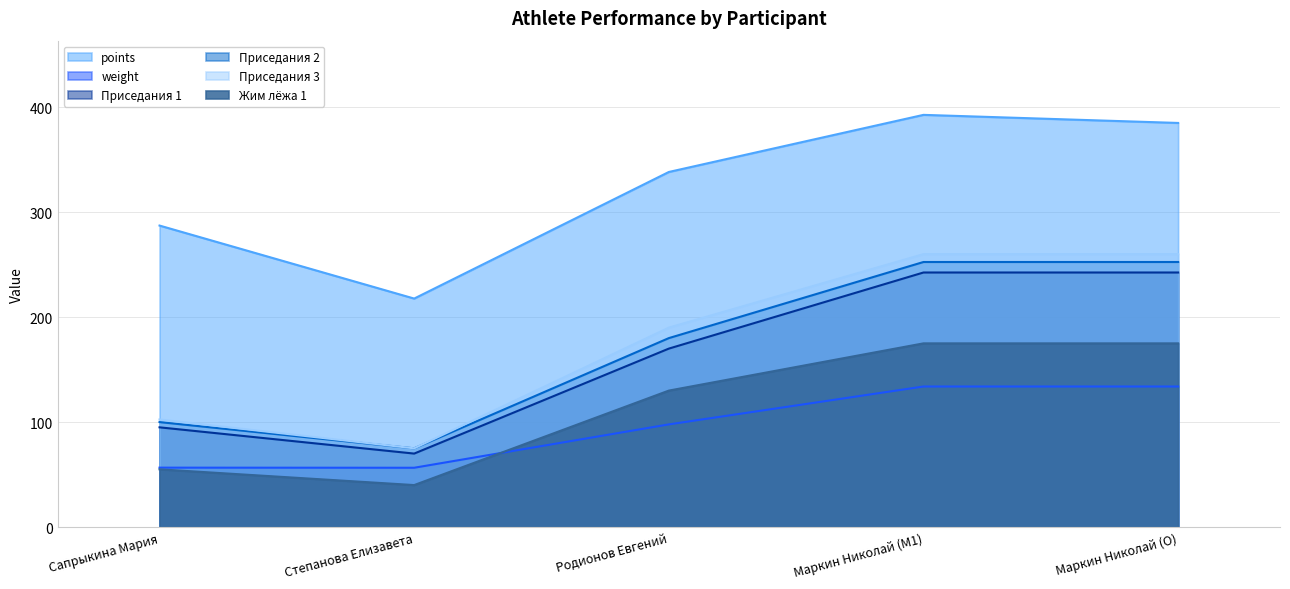

Where is Приседания 2 nearest to the value 163?

Родионов Евгений